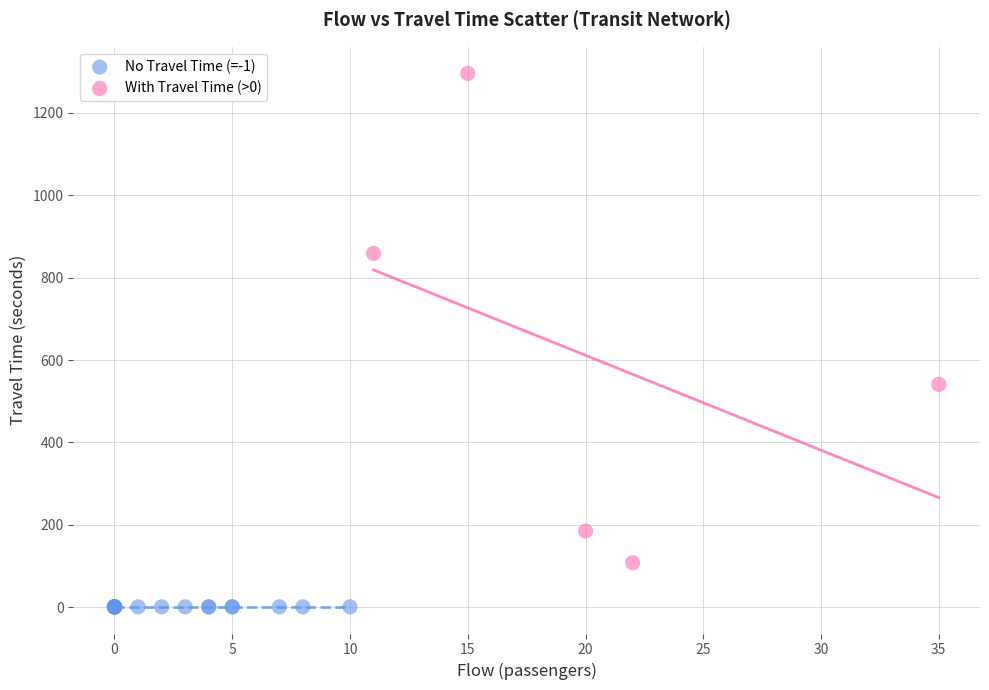

Which series reaches the minimum Y coordinate?

No Travel Time (=-1)